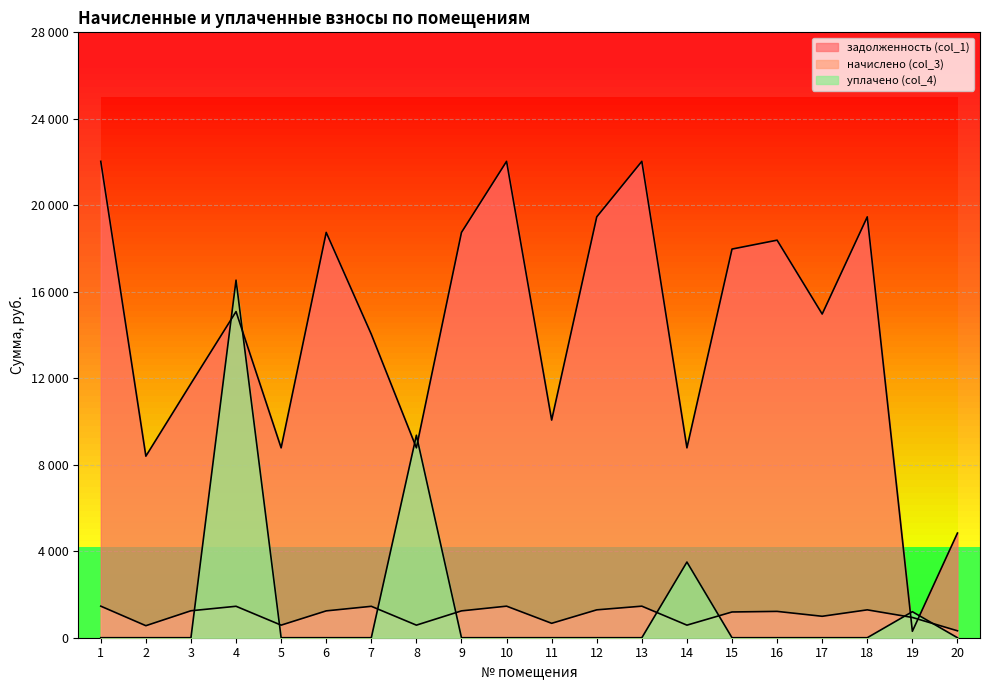

True or false: начислено (col_3) and уплачено (col_4) intersect in this chart.

True